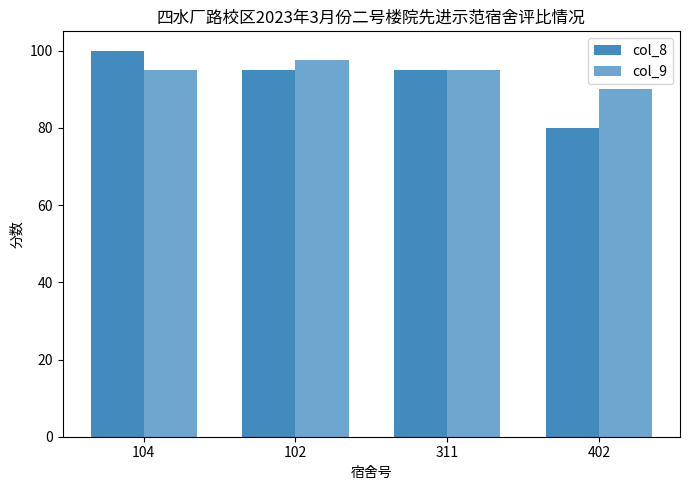

List the series in order of their peak value, highest first.

col_8, col_9